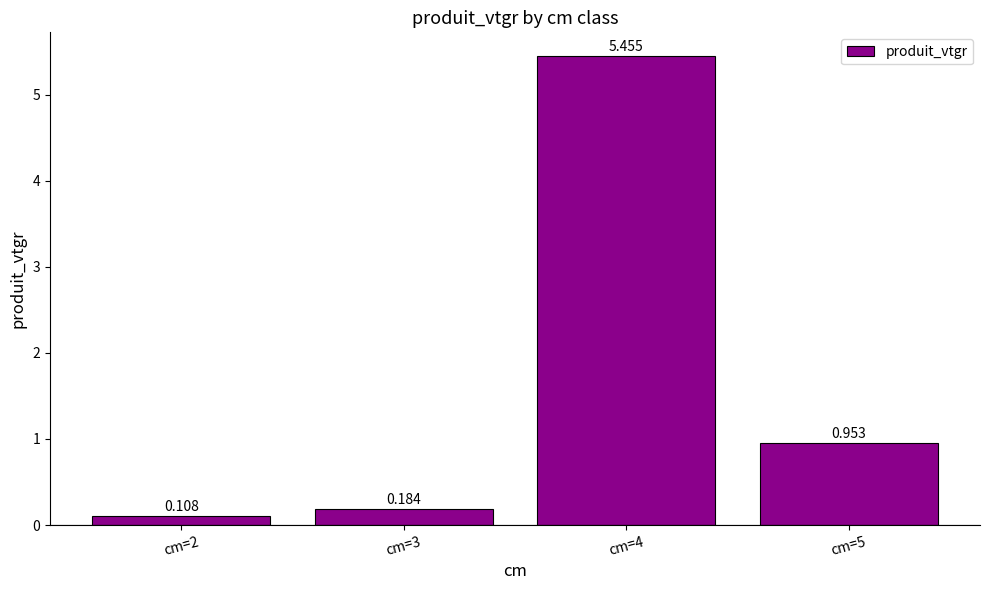

What is the average value?

1.7